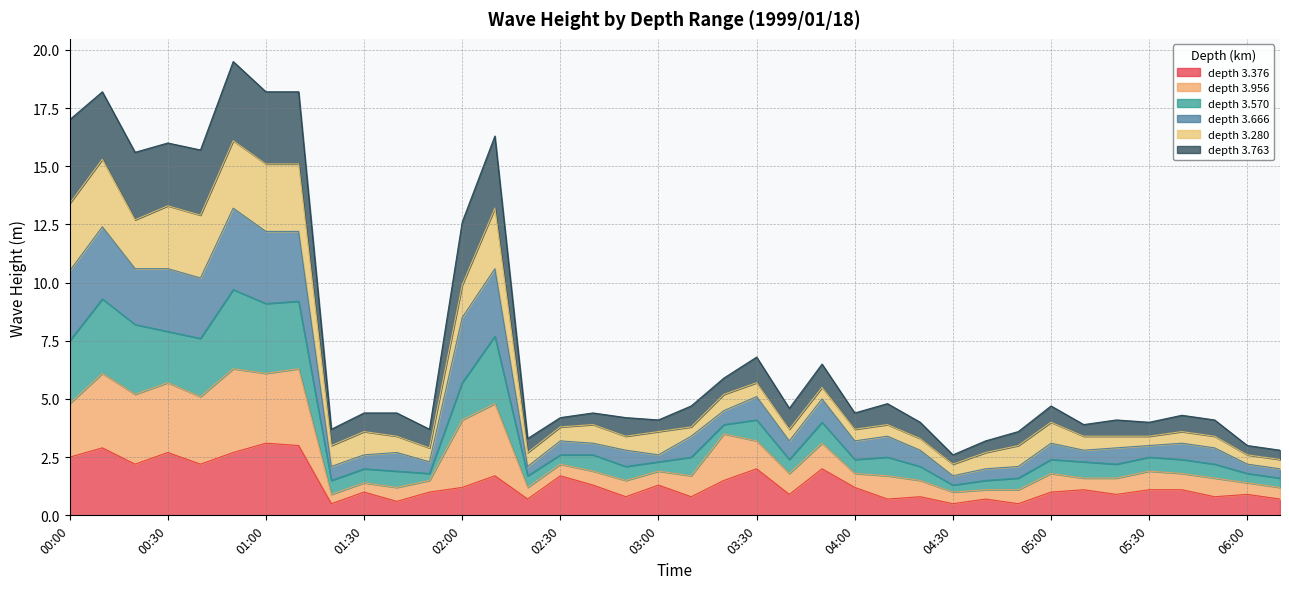

The depth 3.376 series shows 2.9 at 03:30. True or false?

False